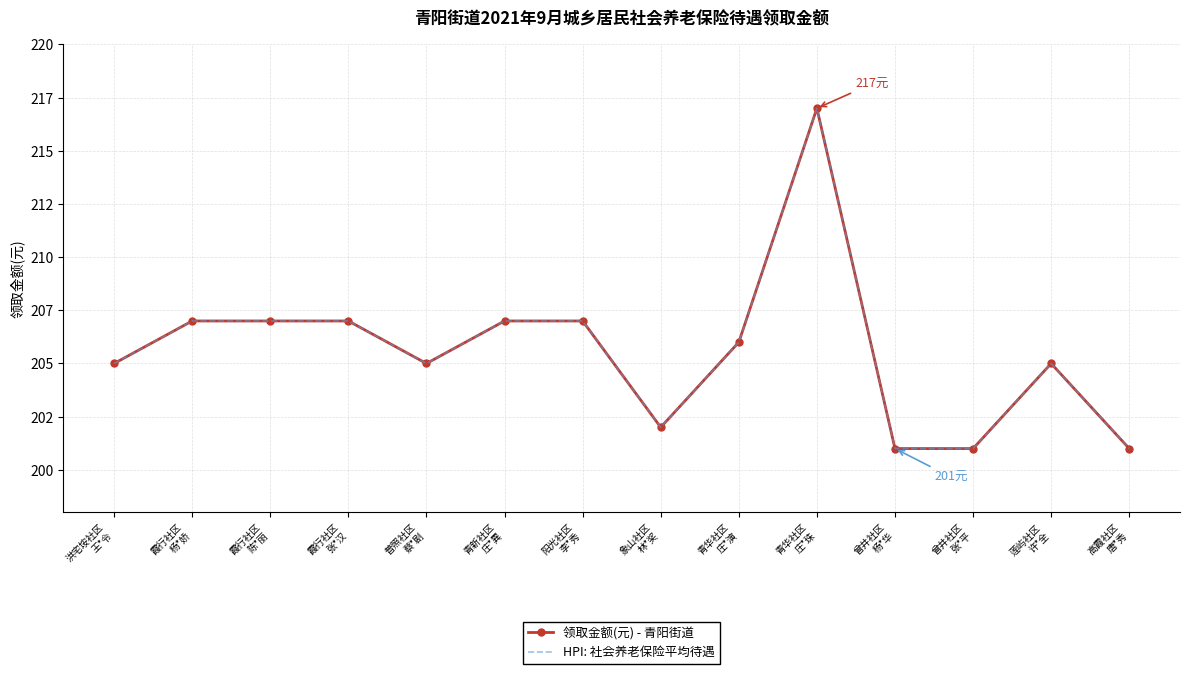

Which category has the highest value in the 领取金额(元) - 青阳街道 series?

青华社区
庄*珠